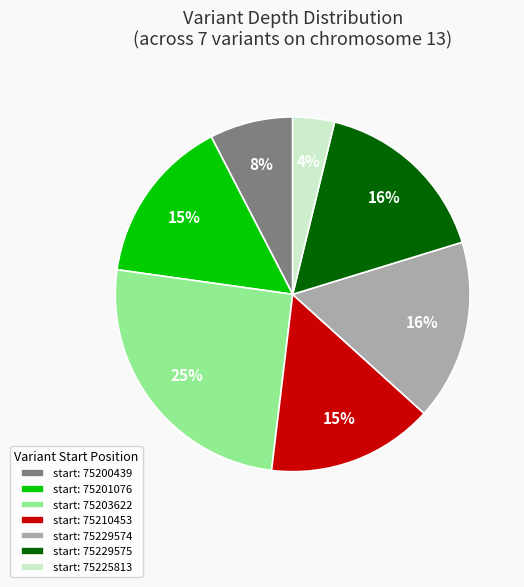

Which category has the biggest portion of the pie?

start: 75203622